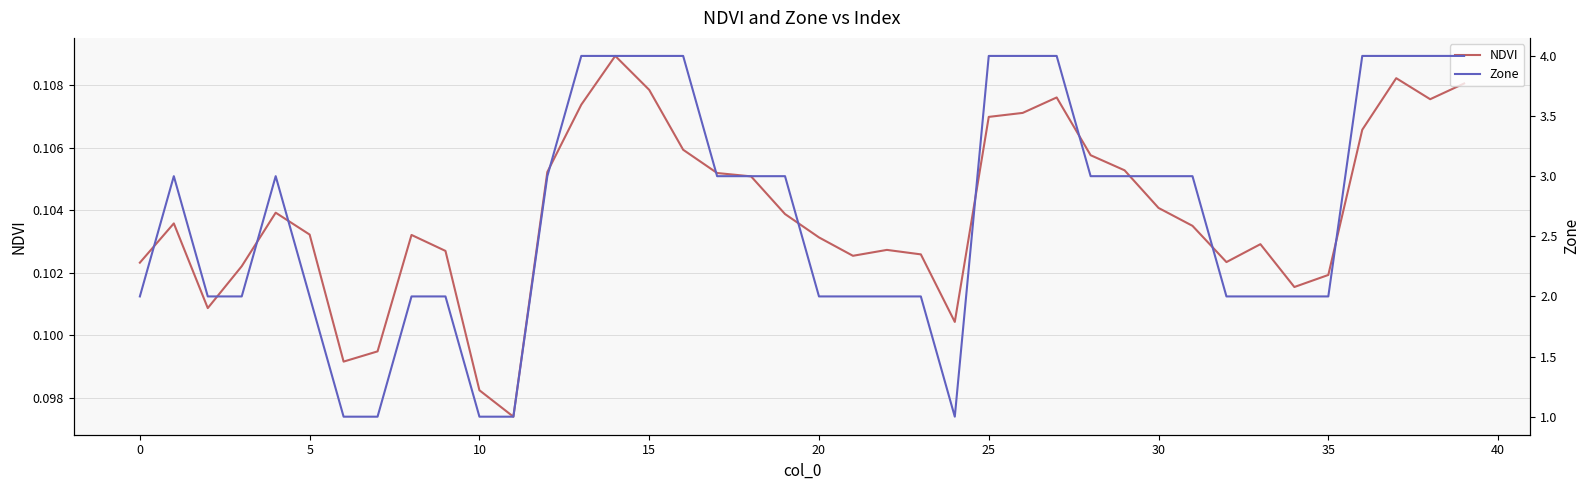

Is it true that NDVI equals 0.2 at 0?

False